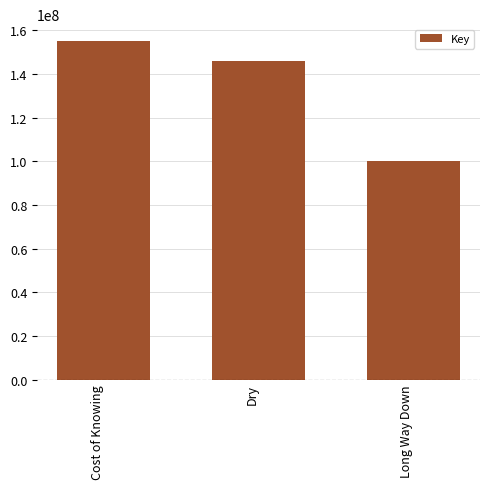

What is the change in value from Cost of Knowing to Long Way Down?

-54741403